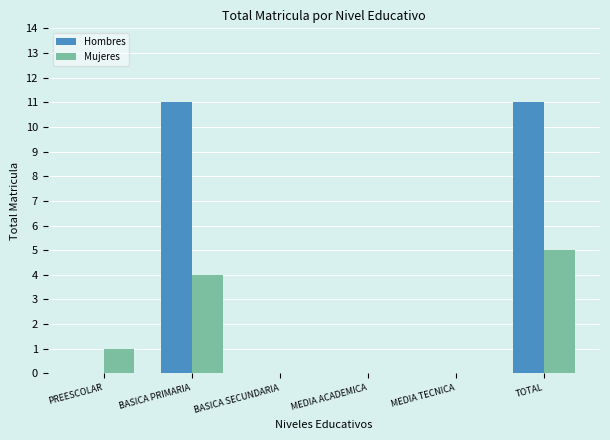

The value of Mujeres at BASICA SECUNDARIA is 0. True or false?

True